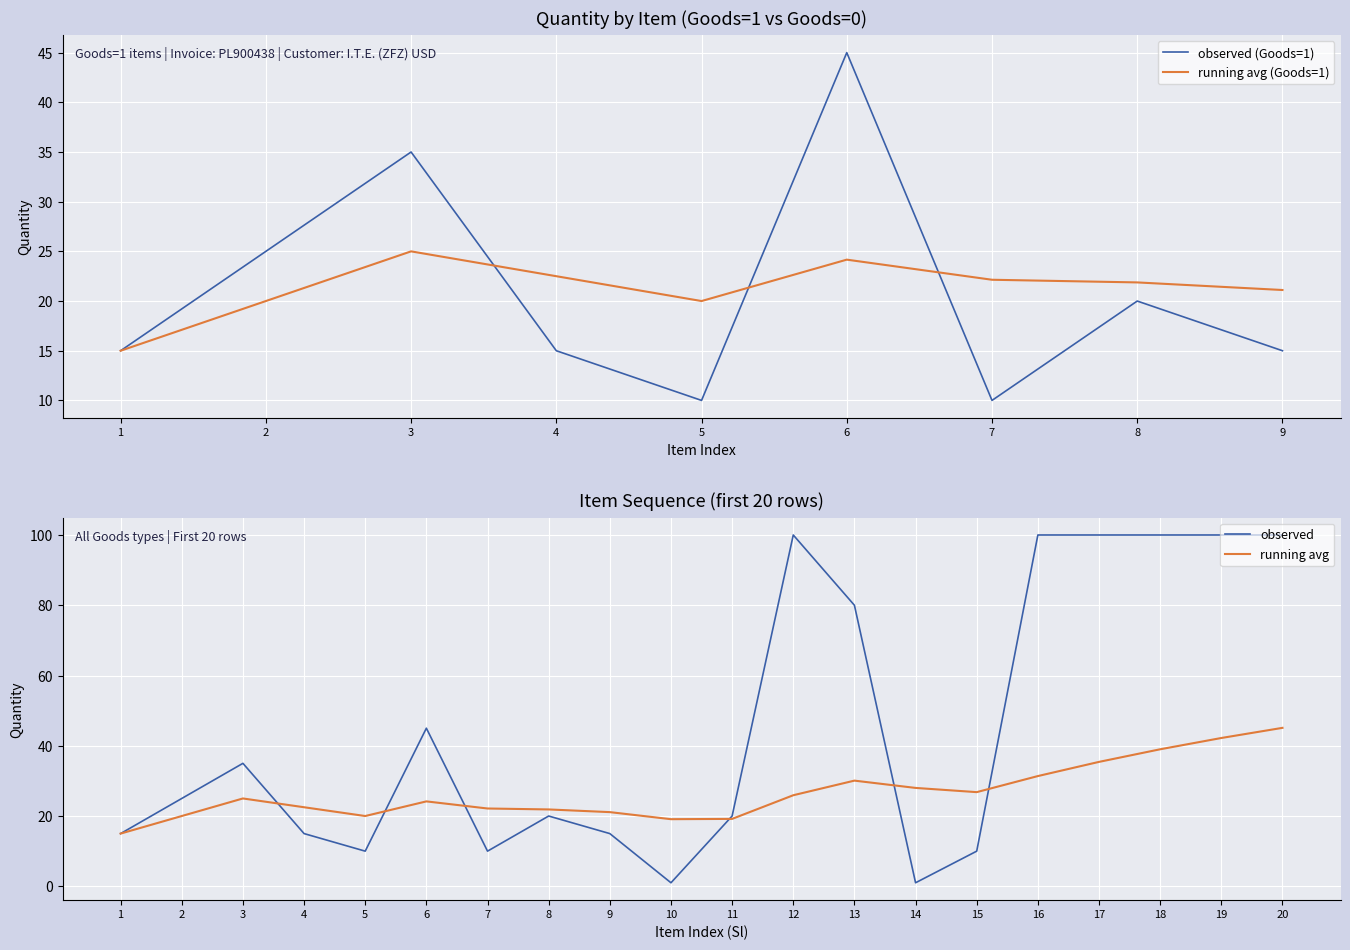

Where does the data first go above 15?

2